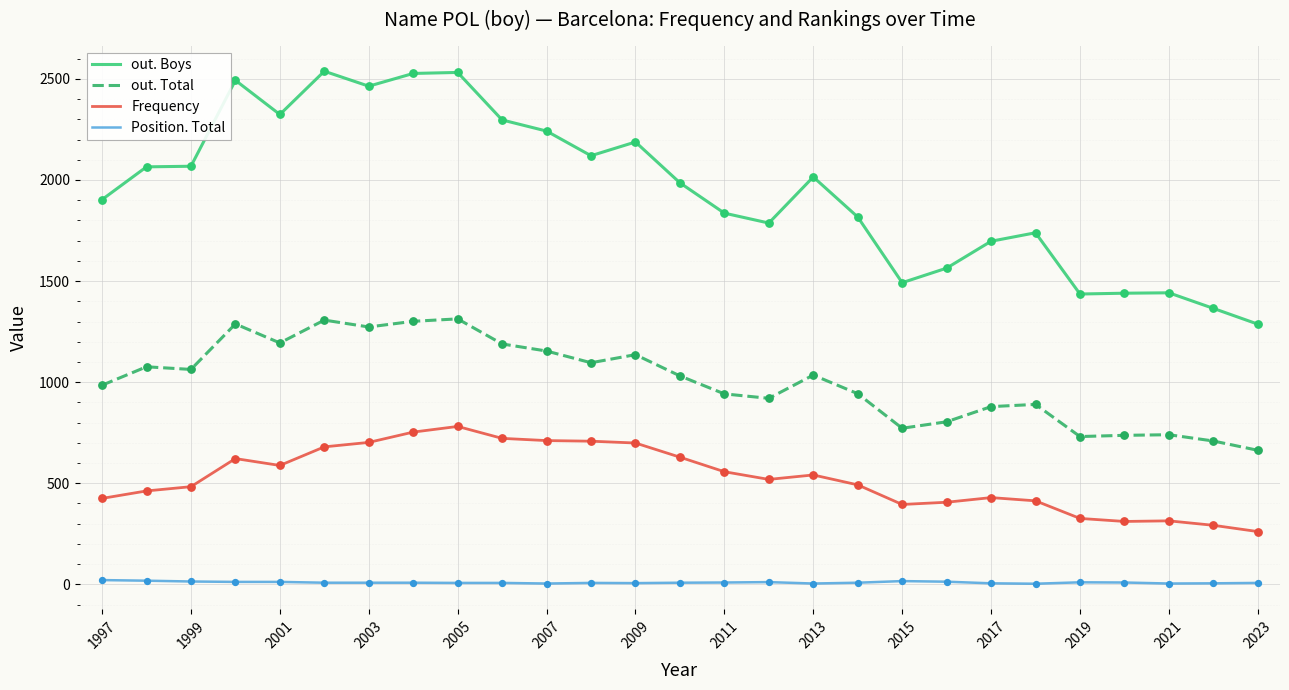

Which series has the largest range (max minus min)?

out. Boys